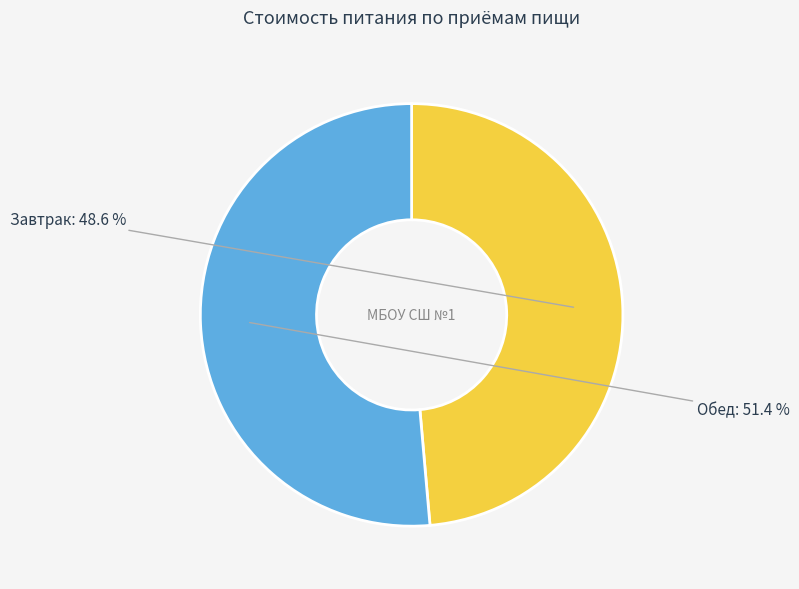

What percentage is the Обед slice, to the nearest percent?

51%